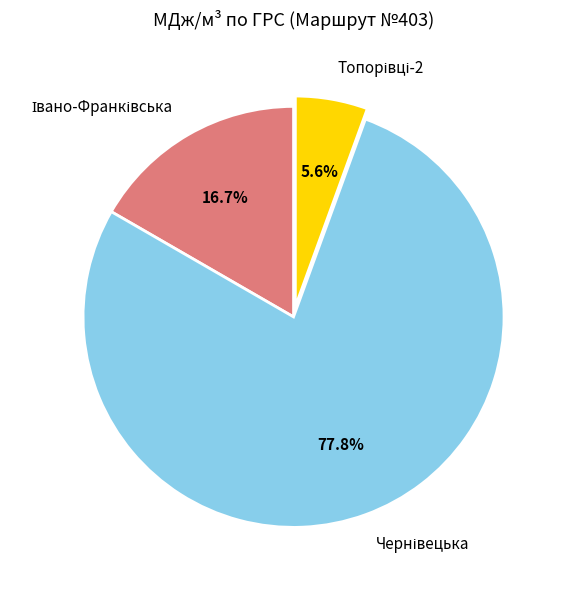

Is there a majority slice in this chart?

Yes